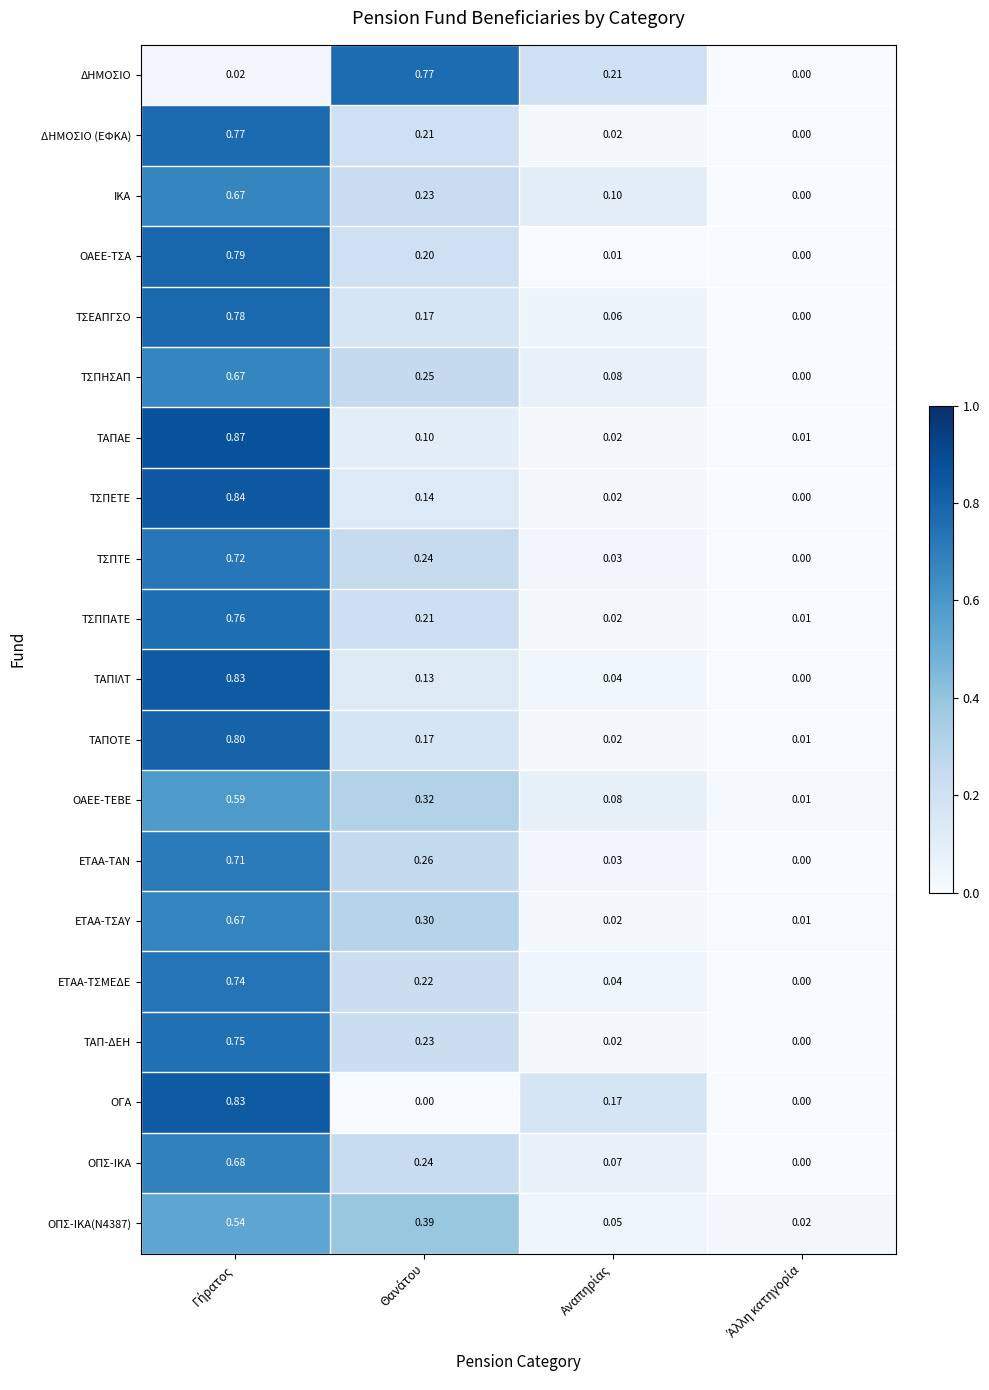

Which series has the largest total across all categories?

ΤΣΕΑΠΓΣΟ